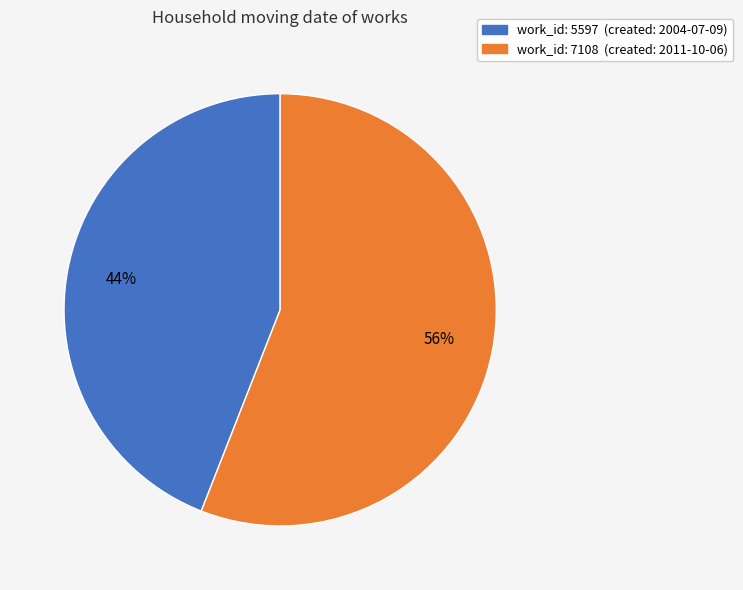

To the nearest percent, what is the average slice percentage?

50%